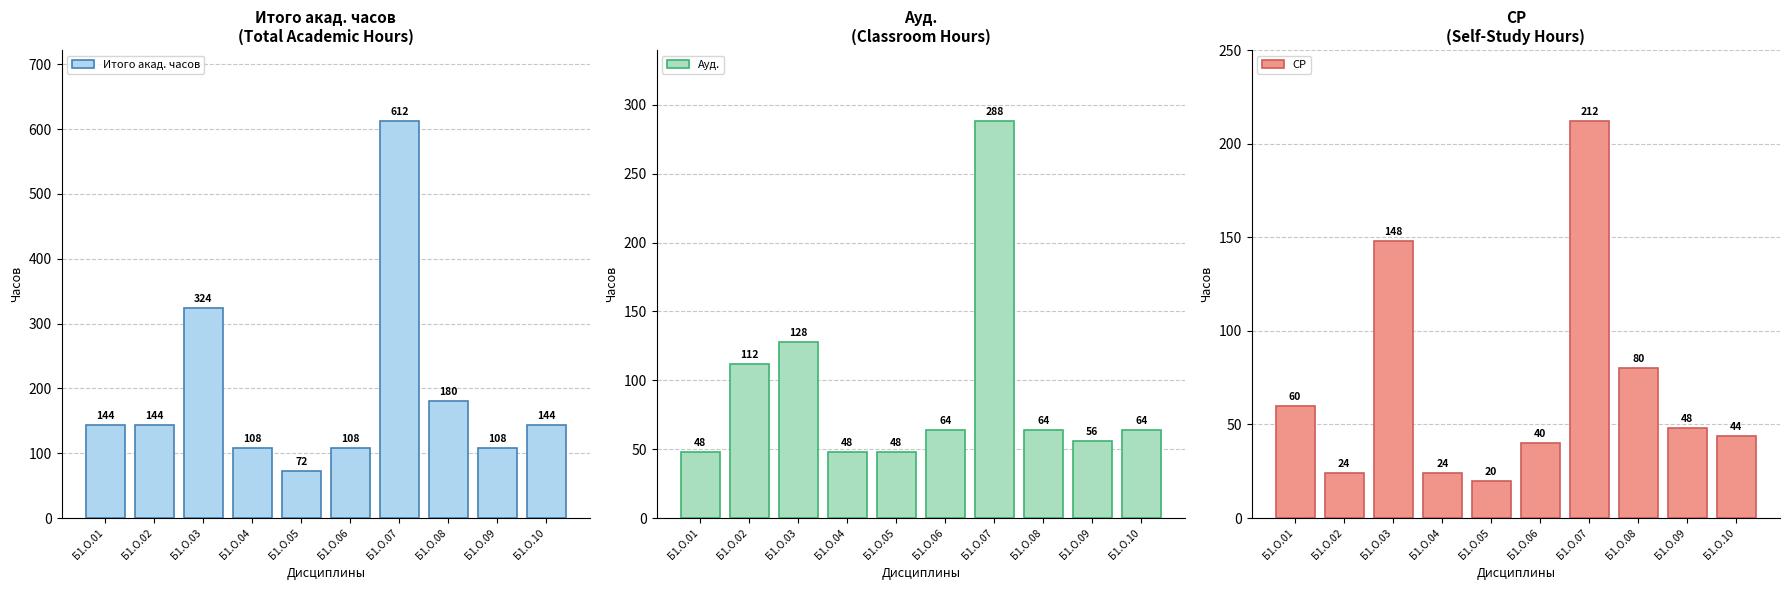

List the labels in order of СР value, smallest first.

Б1.О.05, Б1.О.02, Б1.О.04, Б1.О.06, Б1.О.10, Б1.О.09, Б1.О.01, Б1.О.08, Б1.О.03, Б1.О.07